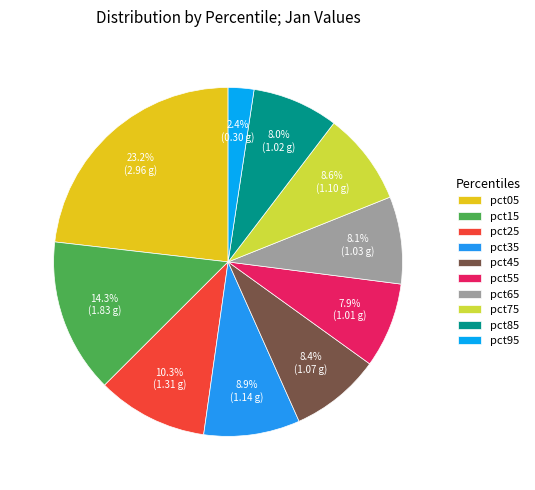

To the nearest percent, what is the difference between the largest and smallest slice percentages?

21%